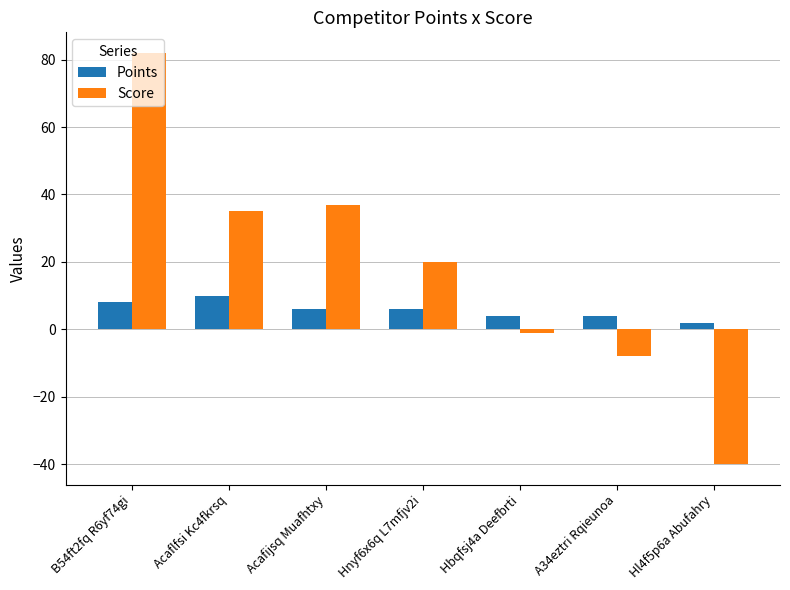

The Points series shows 4 at A34eztri Rqieunoa. True or false?

True